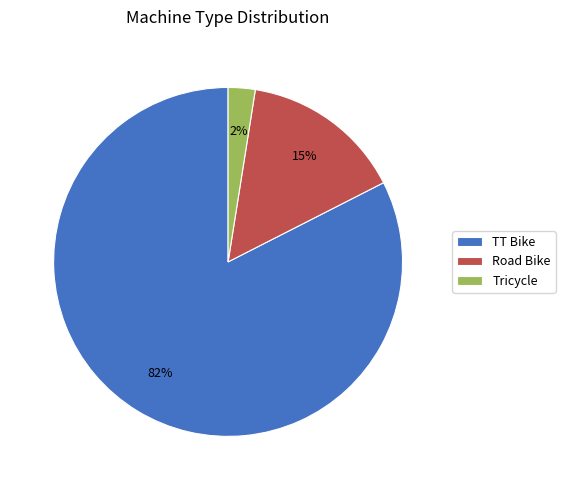

Count the number of slices in the pie.

3